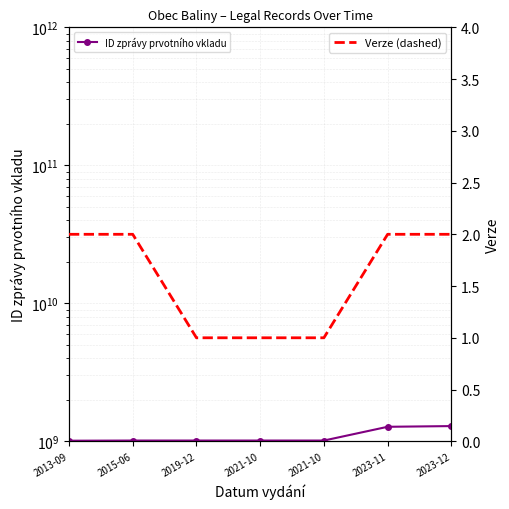

What value does the Verze (dashed) series have at 2023-11?

2